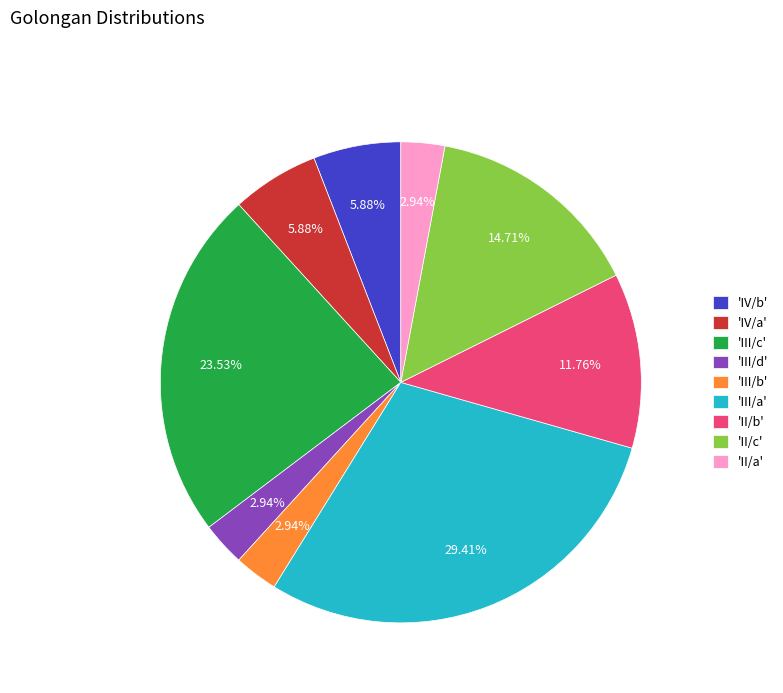

Is the sum of 'III/b' and 'II/b' greater than half?

No